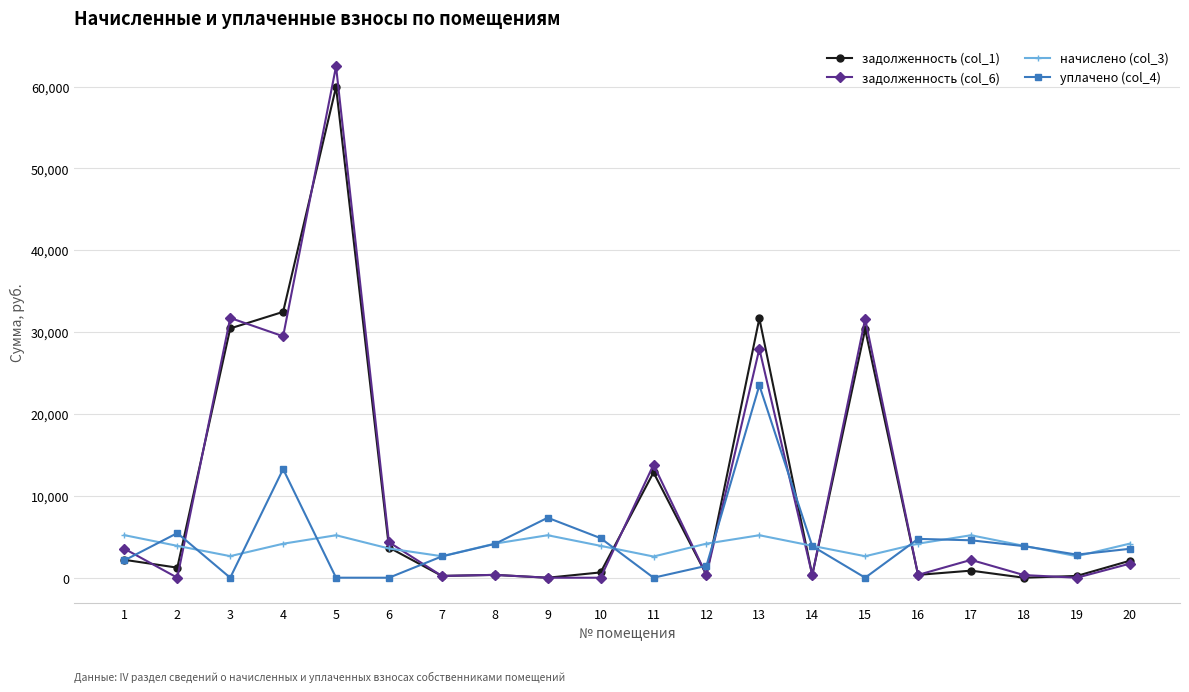

Where do уплачено (col_4) and задолженность (col_6) first cross each other?

1 and 2